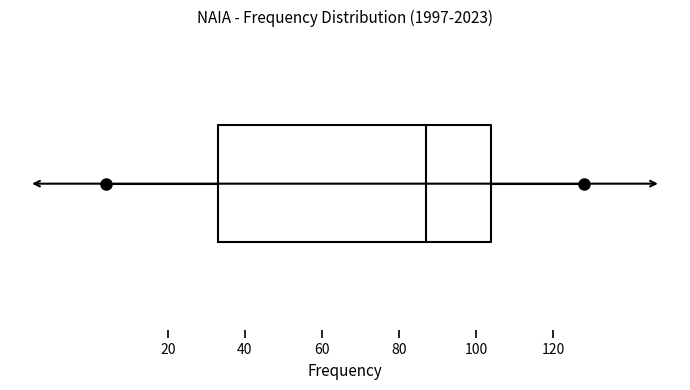

Where does the right whisker of the box end on the x-axis? The values are not printed on the chart, so give them approximately, as read against the axis.

128